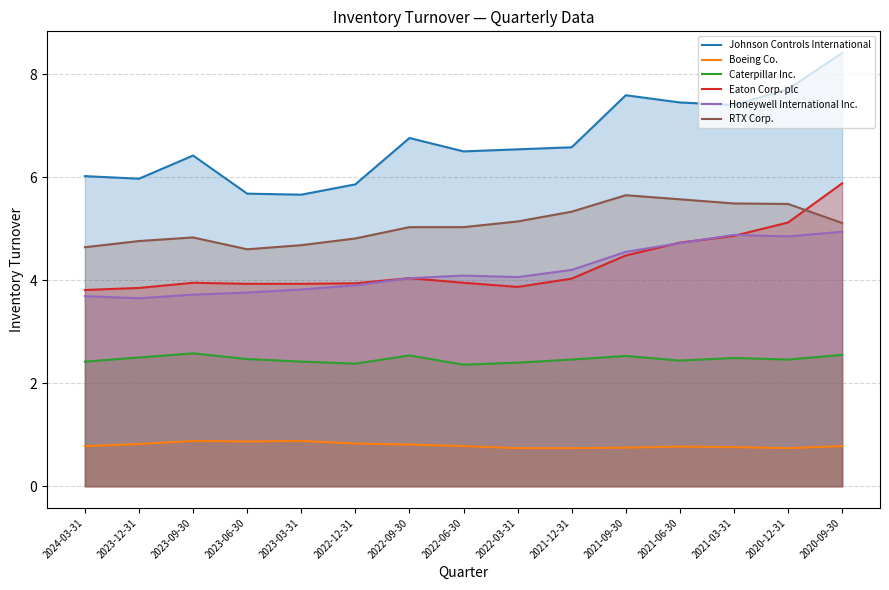

What is the smallest value displayed?

0.7